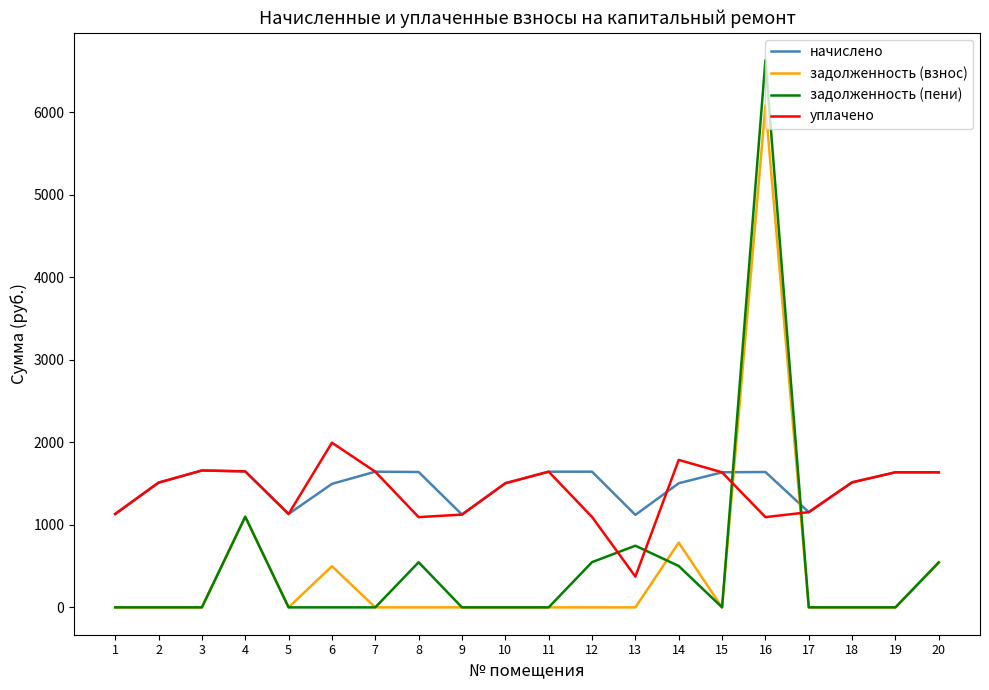

List the series in order of their peak value, lowest first.

начислено, уплачено, задолженность (взнос), задолженность (пени)